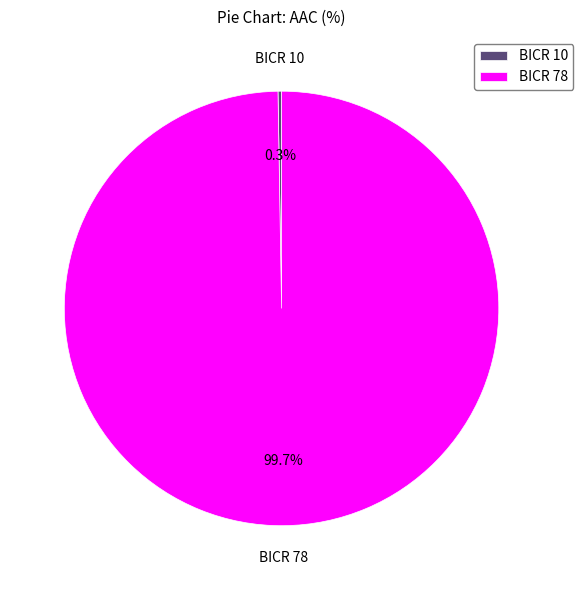

Is it true that BICR 78 is 91% of the pie?

False